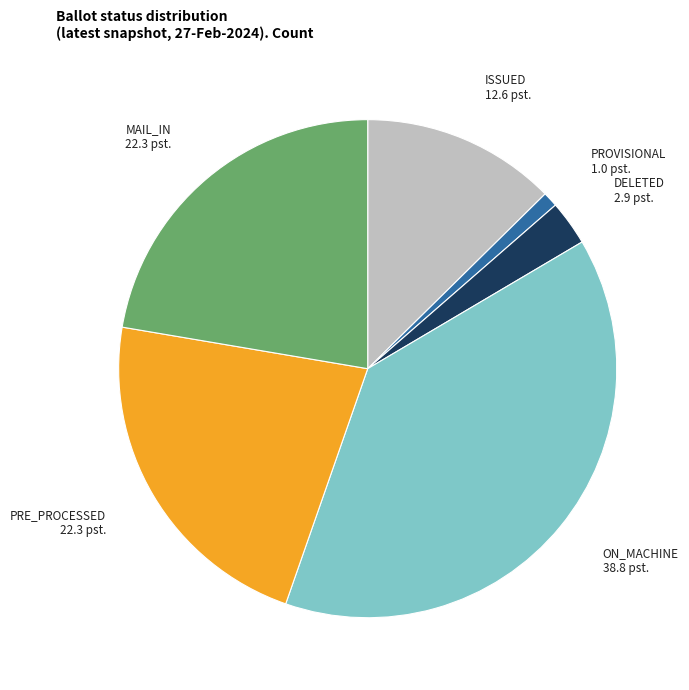

Which has a higher value, DELETED or PROVISIONAL?

DELETED